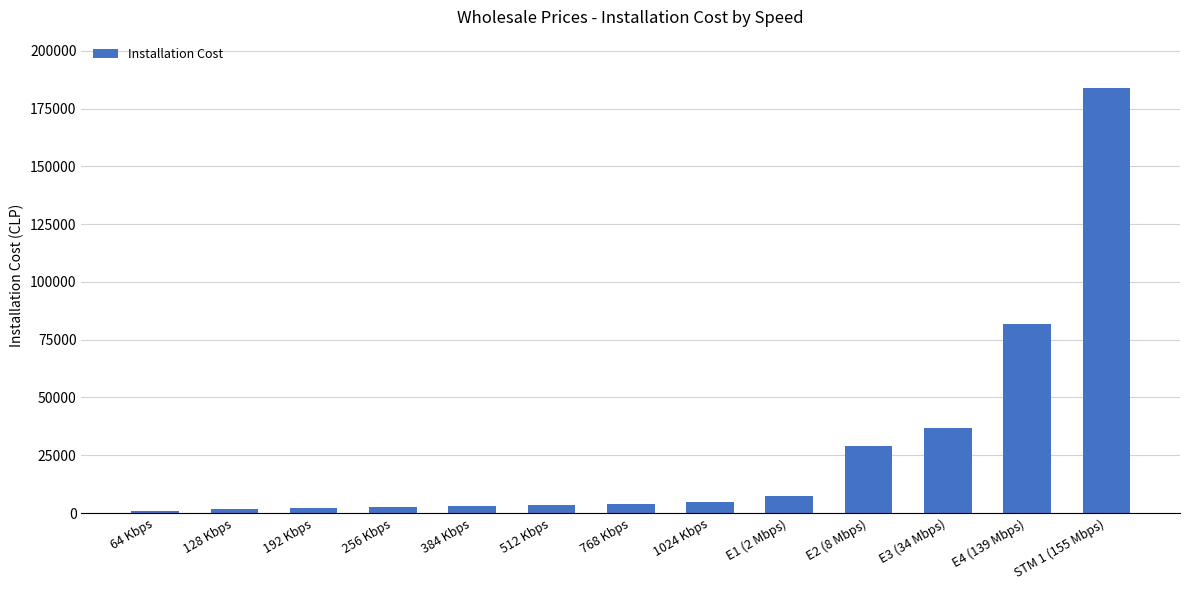

What is the change in value from 128 Kbps to 768 Kbps?

+2585